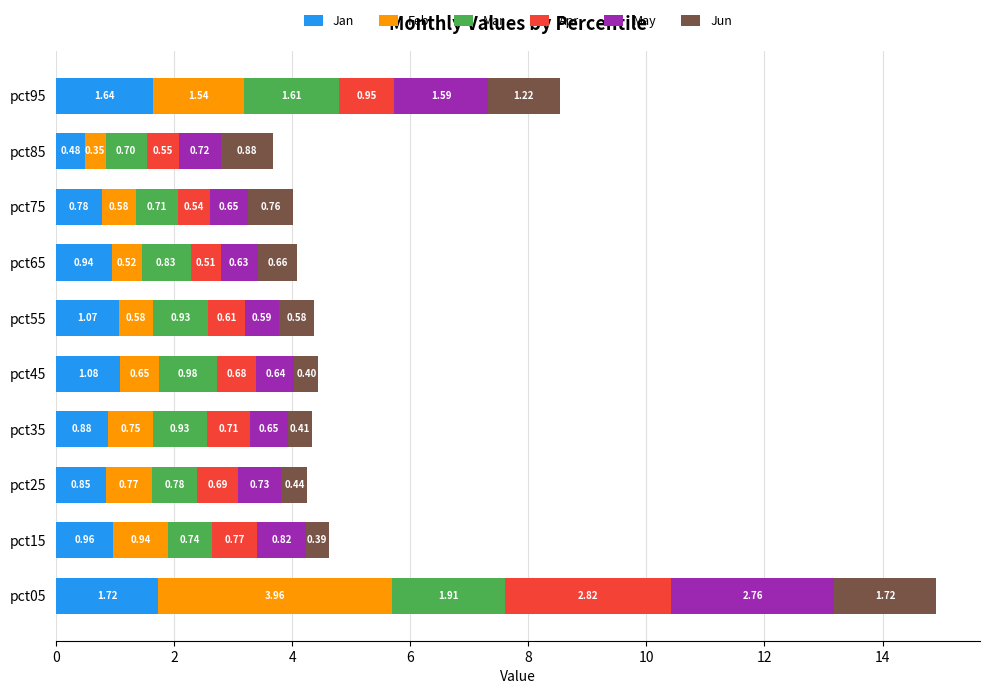

At which category is the sum across all series the highest?

pct05